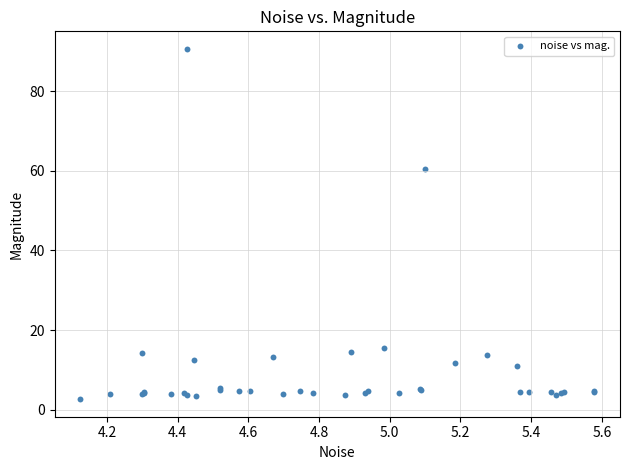

What Y value in the scatter plot is closest to 46?

60.5